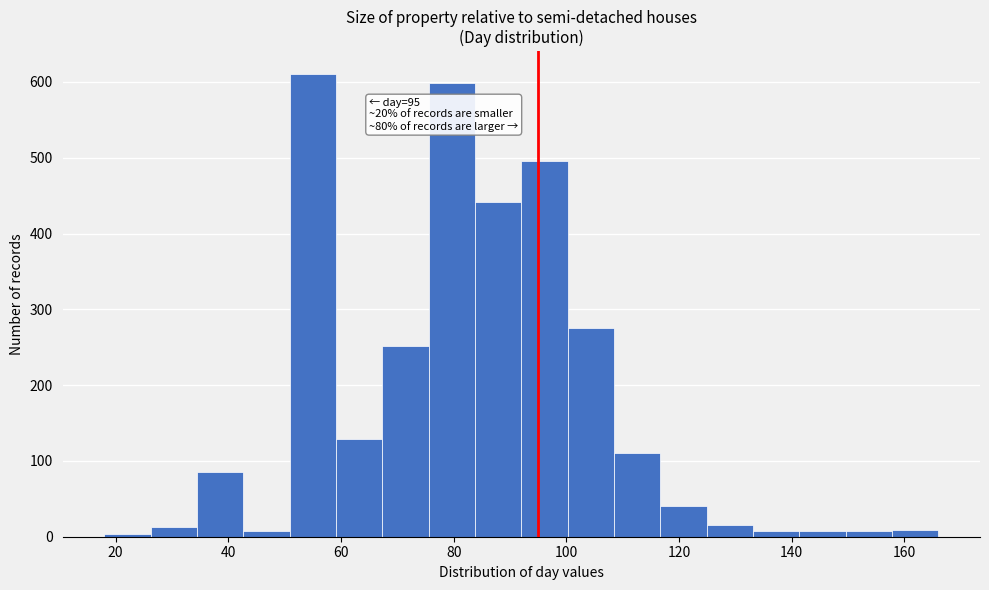

Over which range of the x-axis is the bar tallest?

50 to 60